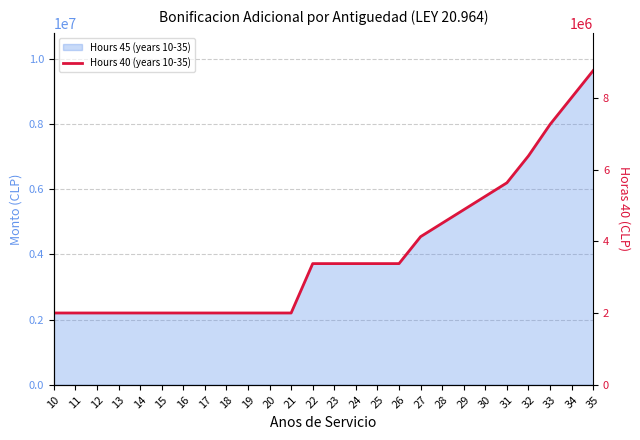

What is the greatest value displayed?

8768110